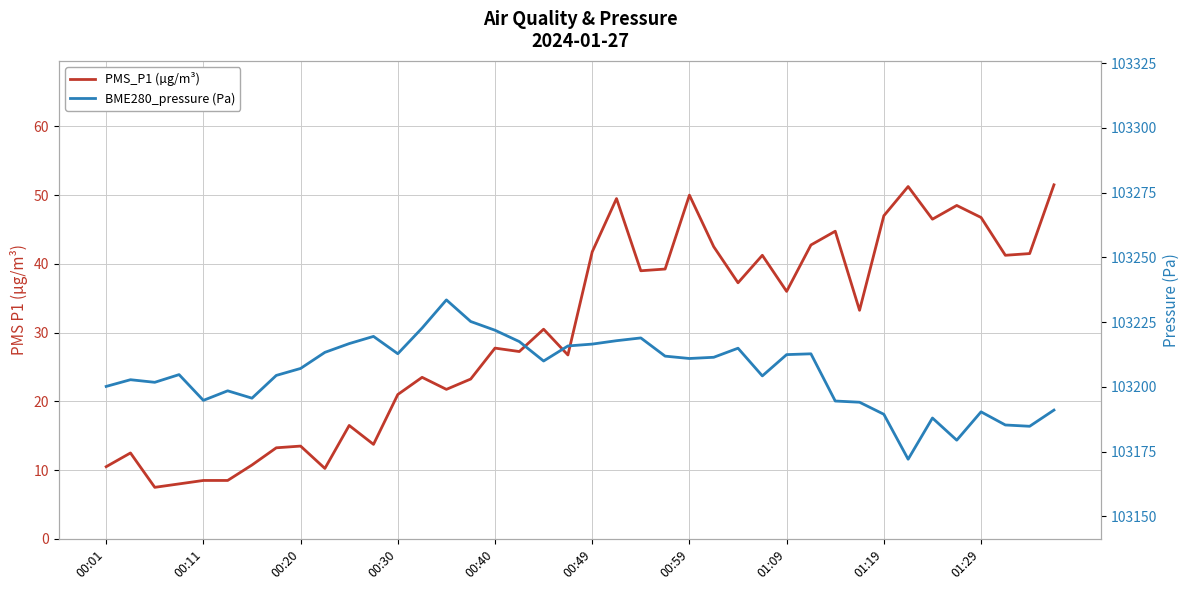

Does the chart have visible grid lines?

Yes